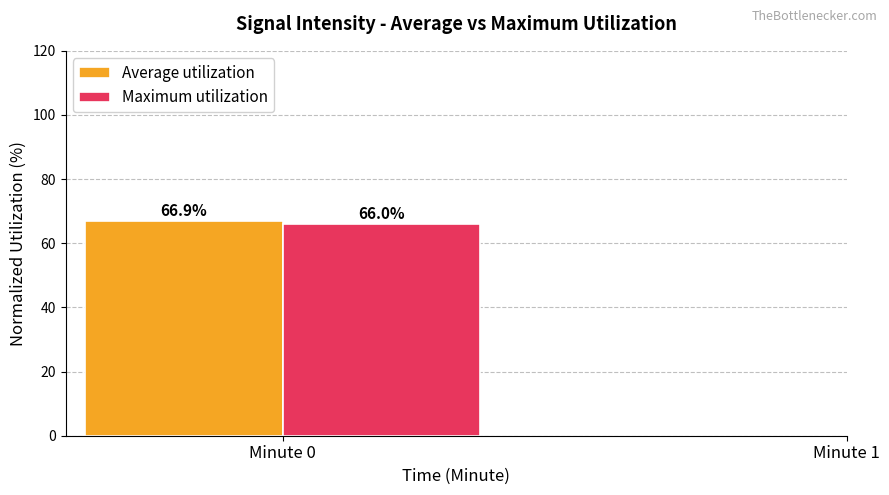

Read the Maximum utilization value at Minute 0.

66.0